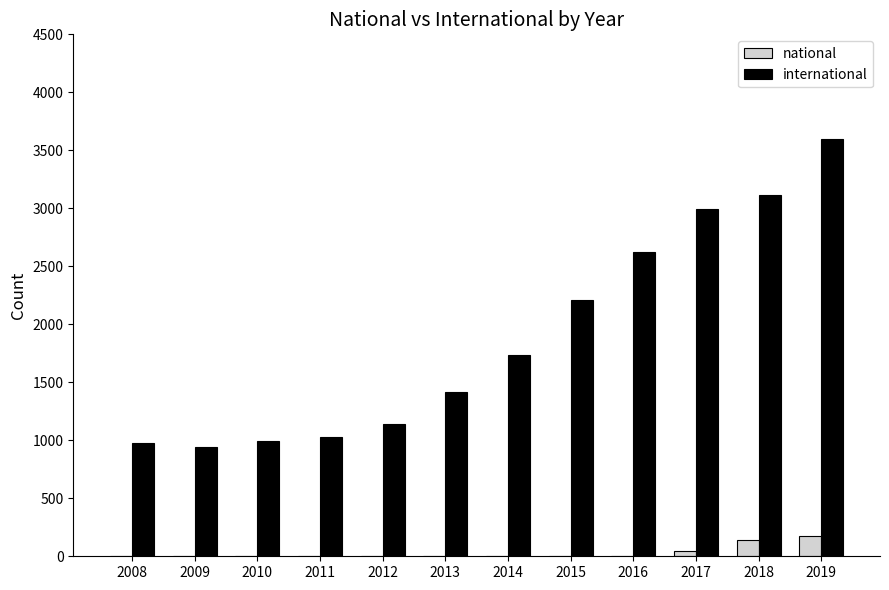

What is the sum of the national values at 2013 and 2019?

174.5